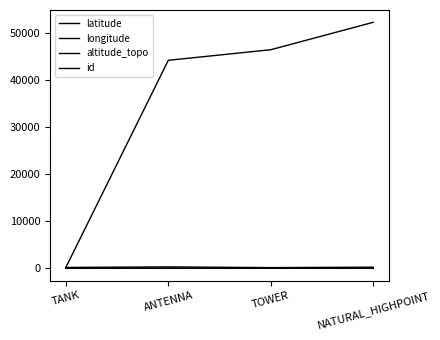

Reading left to right, transcribe all the data shown in this chart.

latitude: -29.9	-30.0	-29.9	-30.0
longitude: -55.0	-55.3	-54.9	-55.3
altitude_topo: 135.7	253.0	94.3	192.0
id: 127.0	44133.0	46379.0	52205.0